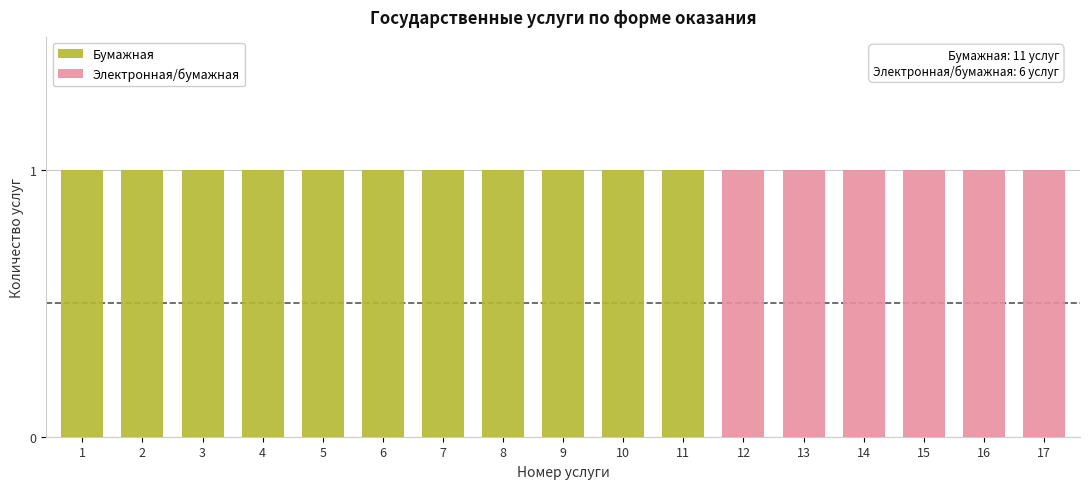

At which label is Бумажная closest to 0?

12